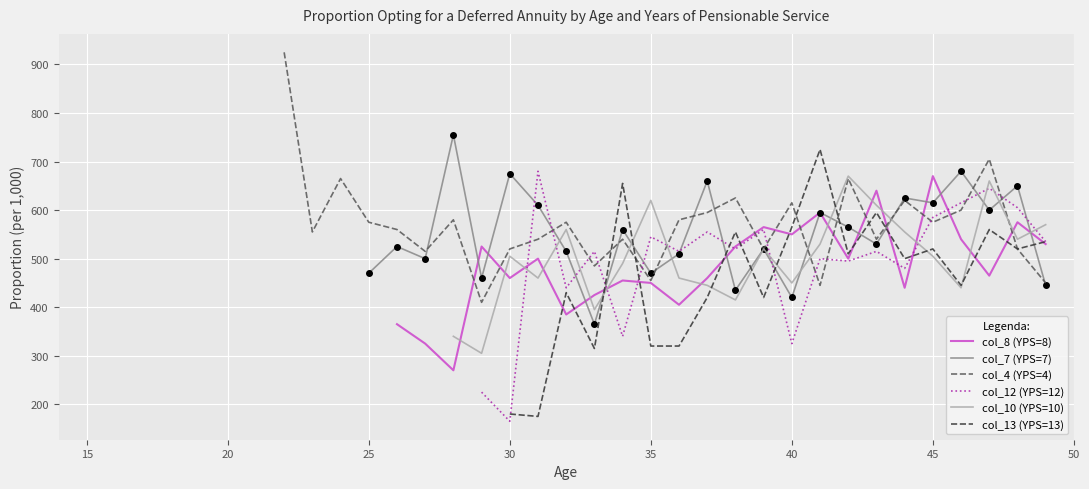

Which series has the largest total across all categories?

col_4 (YPS=4)